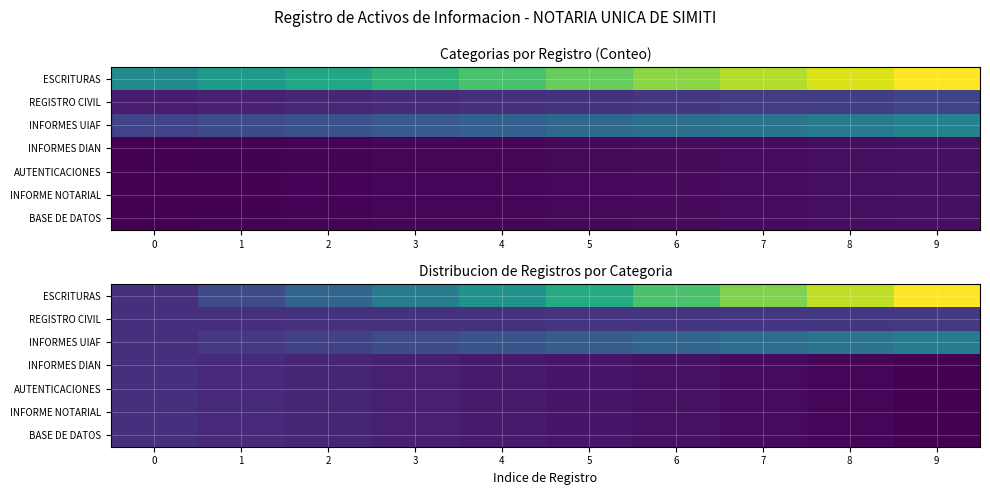

Which label corresponds to the smallest value in the chart?

9